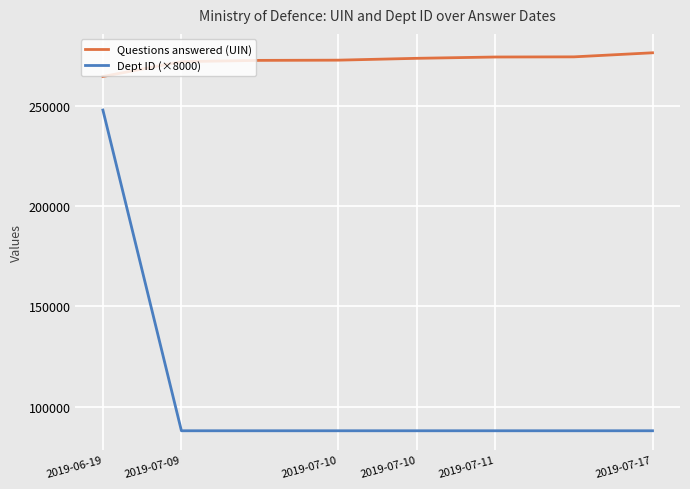

Which series has the widest spread of values?

Dept ID (×8000)